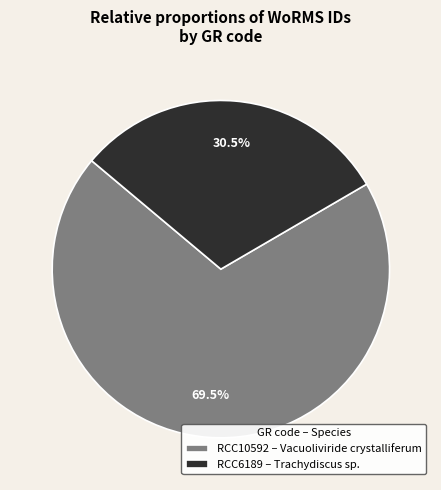

Approximately how many times larger is the value at RCC6189 compared to RCC10592?

0.4